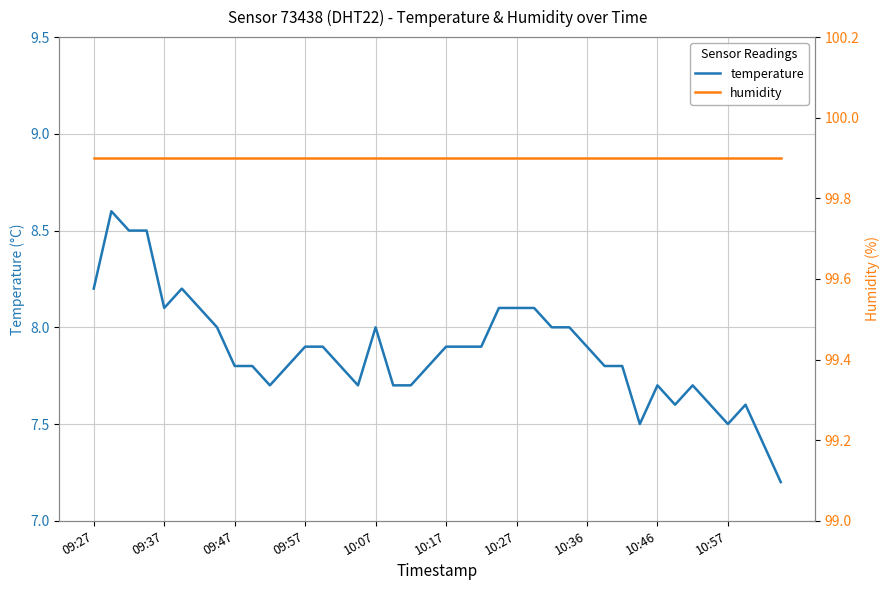

The temperature series shows 12.4 at 10:07. True or false?

False